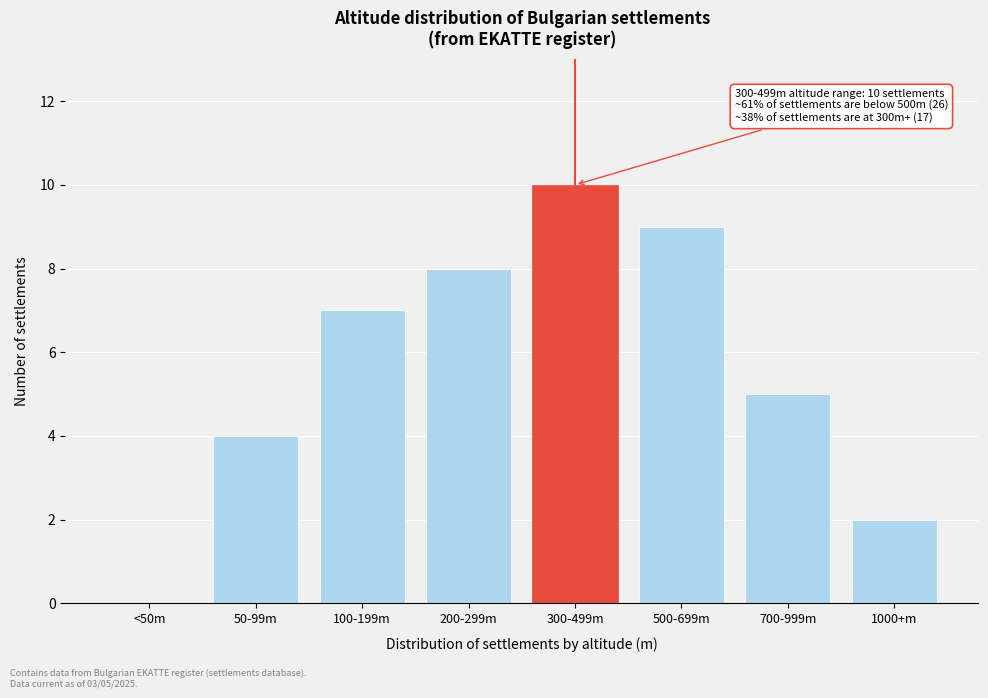

Reading left to right, transcribe all the data shown in this chart.

<50m=0	50-99m=4	100-199m=7	200-299m=8	300-499m=10	500-699m=9	700-999m=5	1000+m=2